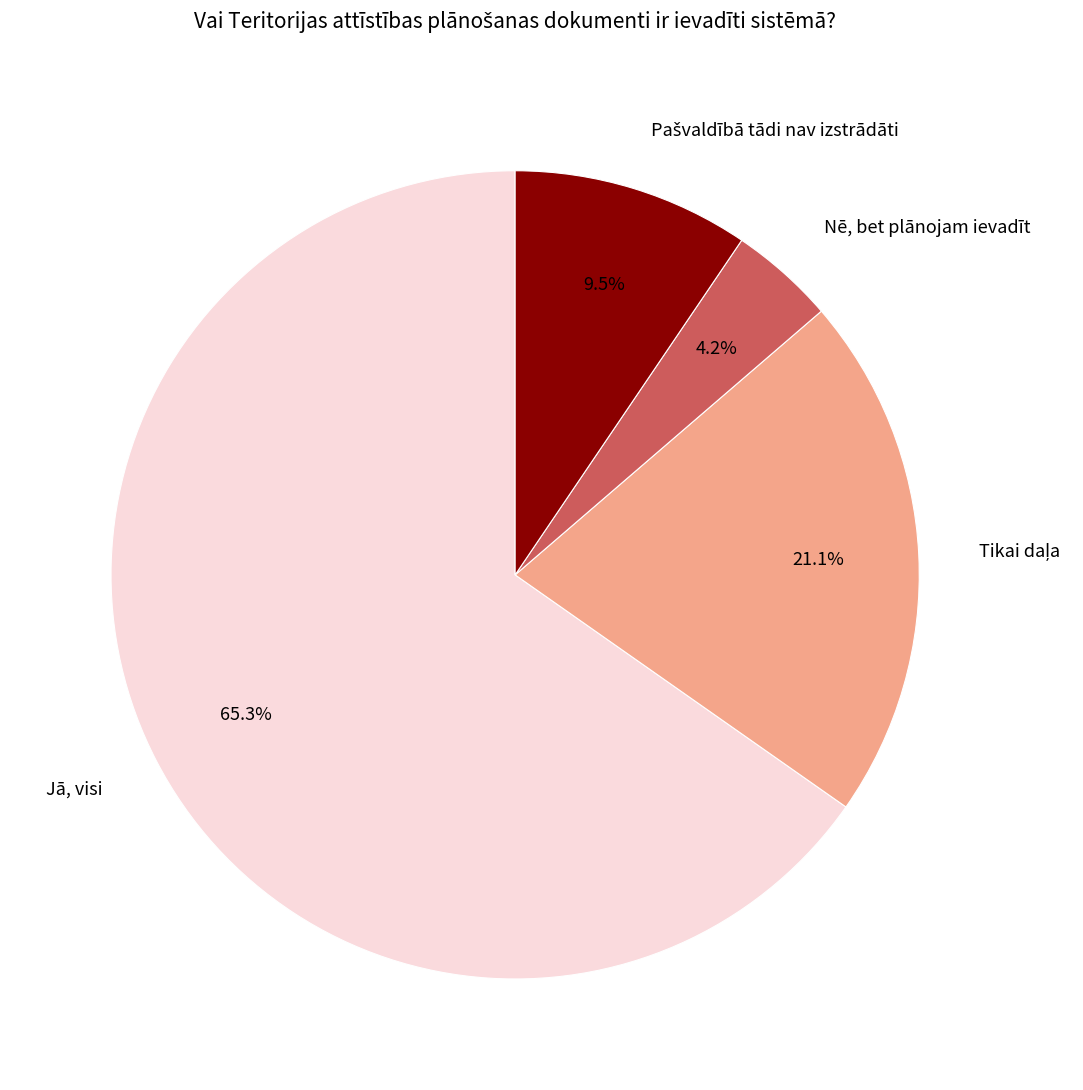

Does Jā, visi represent more than half of the total?

Yes